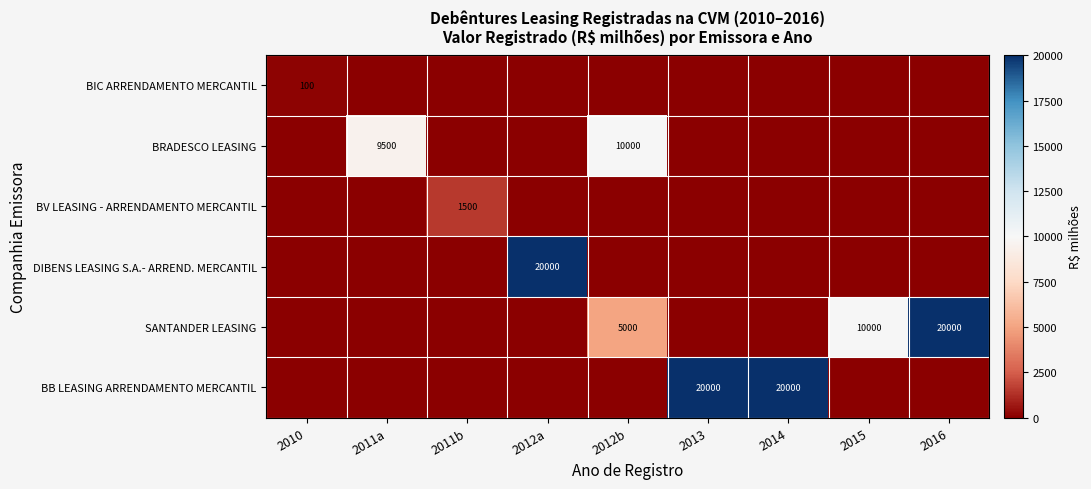

Is it true that SANTANDER LEASING equals 10000 at 2015?

True